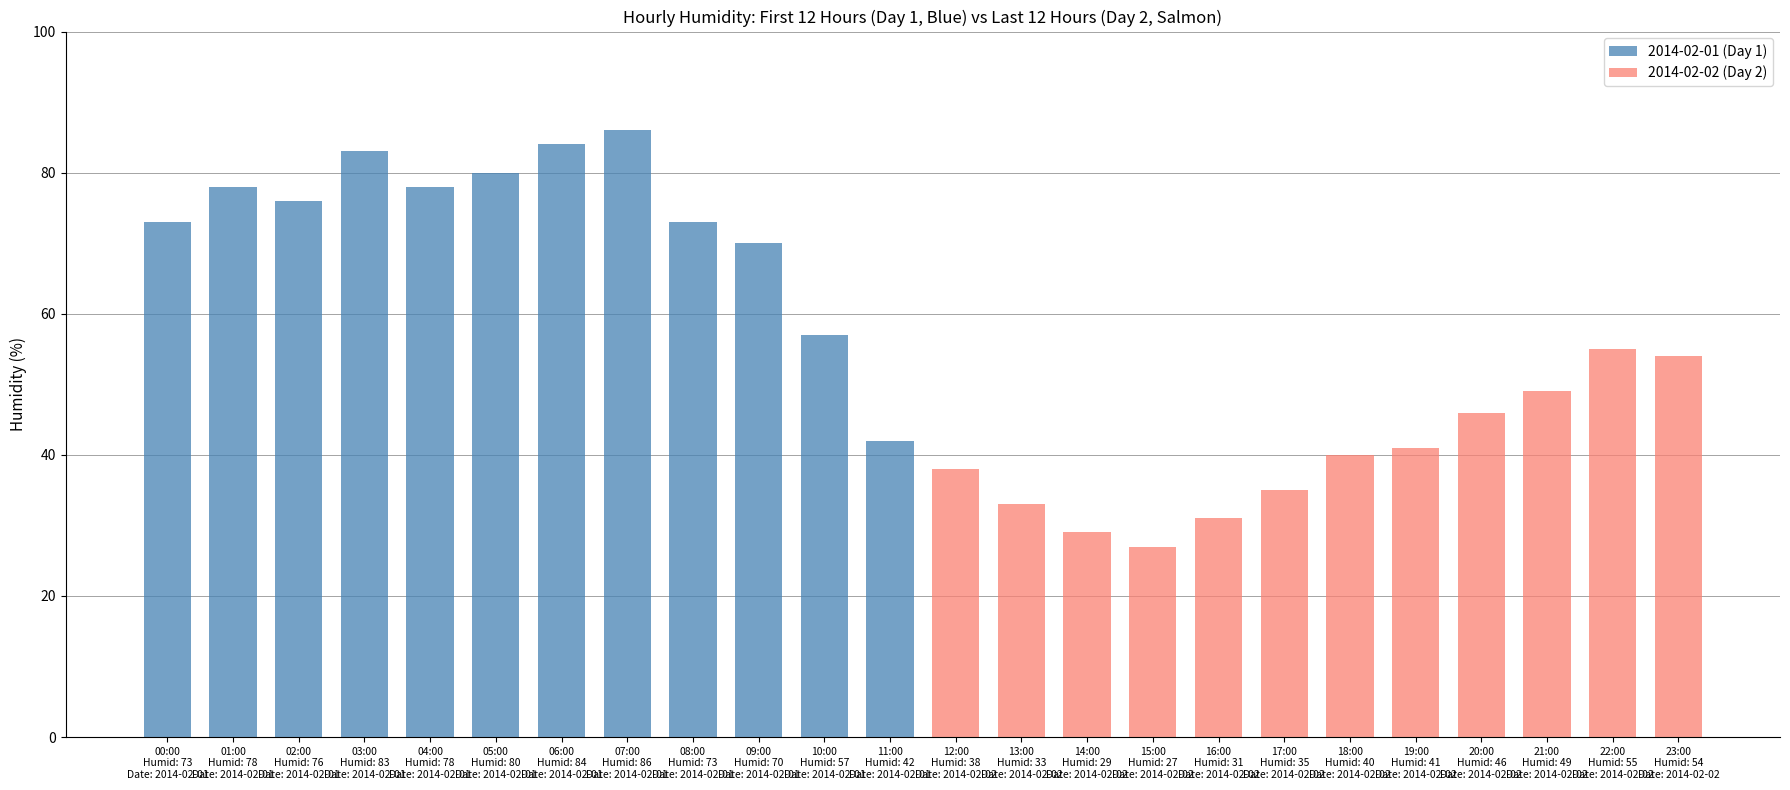

What is the highest value of the 2014-02-02 (Day 2) series?

55